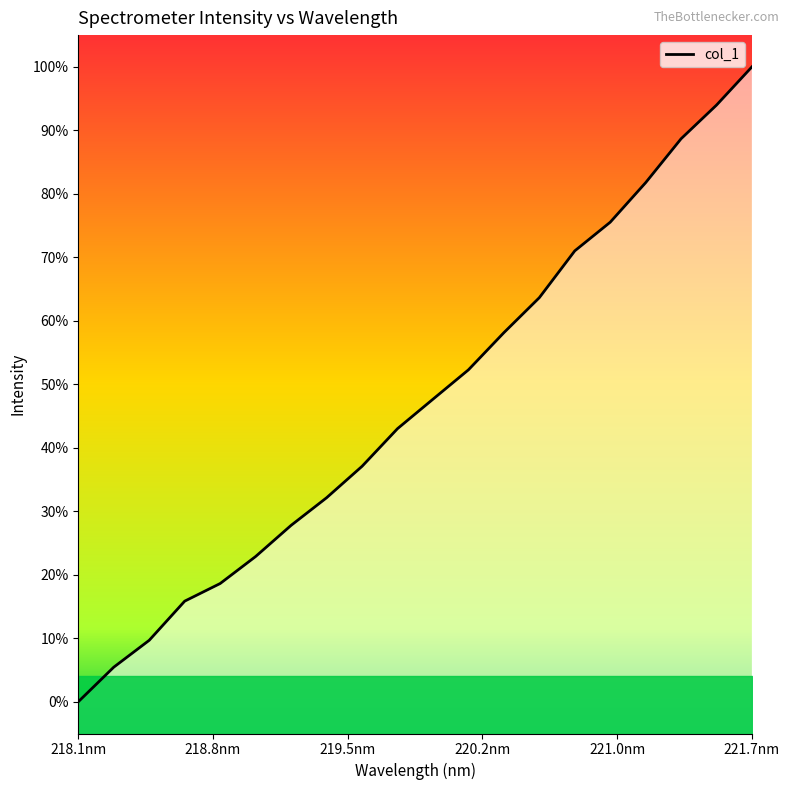

List the labels in order of value, largest first.

221.6902, 221.4993, 221.3083, 221.1174, 220.9264, 220.7354, 220.5444, 220.3533, 220.1623, 219.9712, 219.7801, 219.589, 219.3979, 219.2067, 219.0156, 218.8244, 218.6332, 218.442, 218.2508, 218.0596